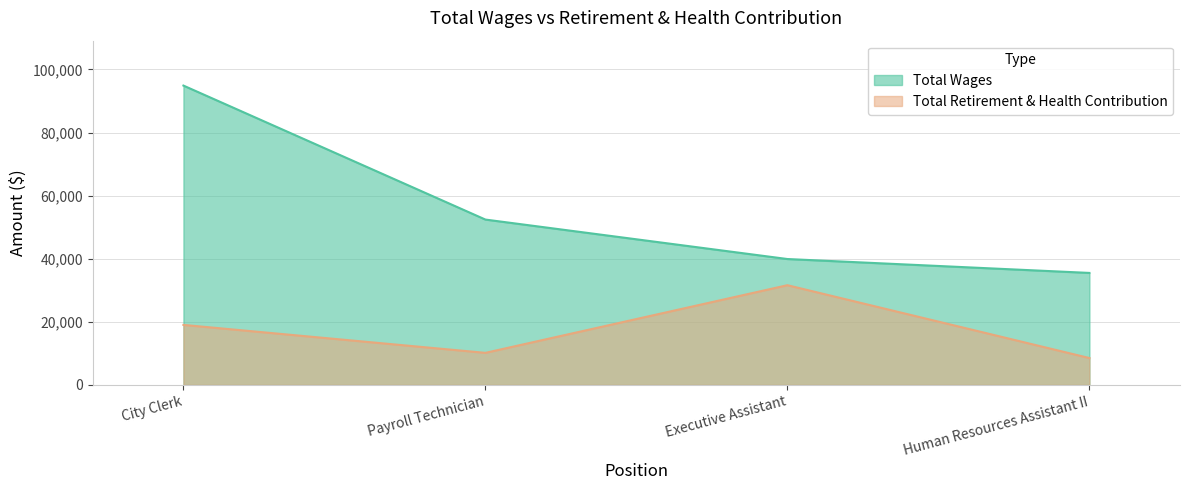

True or false: Total Retirement & Health Contribution and Total Wages intersect in this chart.

False